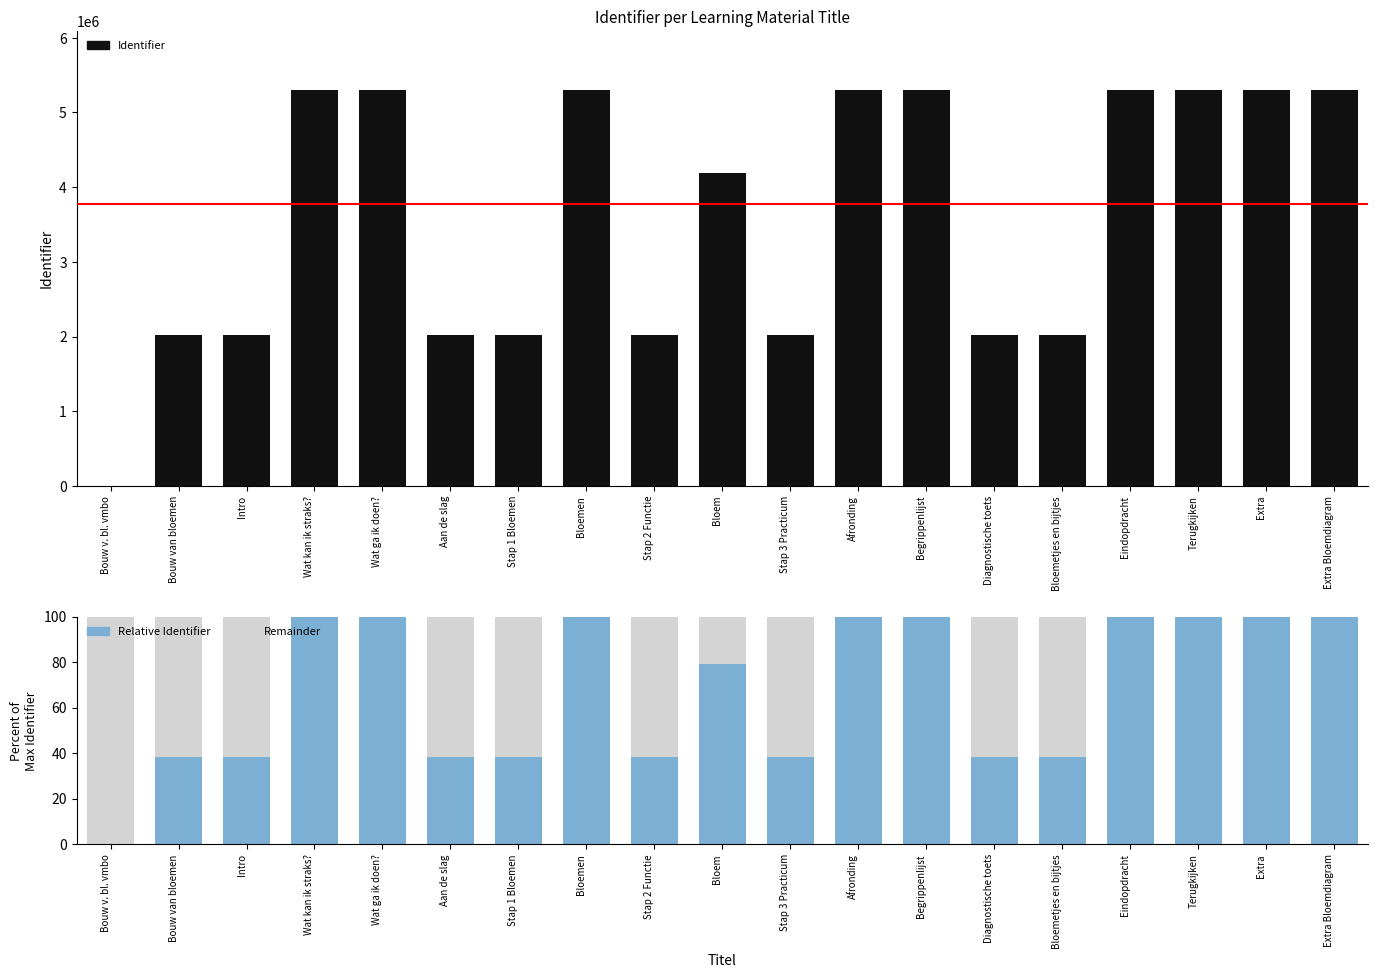

What are all the series names shown in the legend?

Identifier, Relative Identifier, Remainder